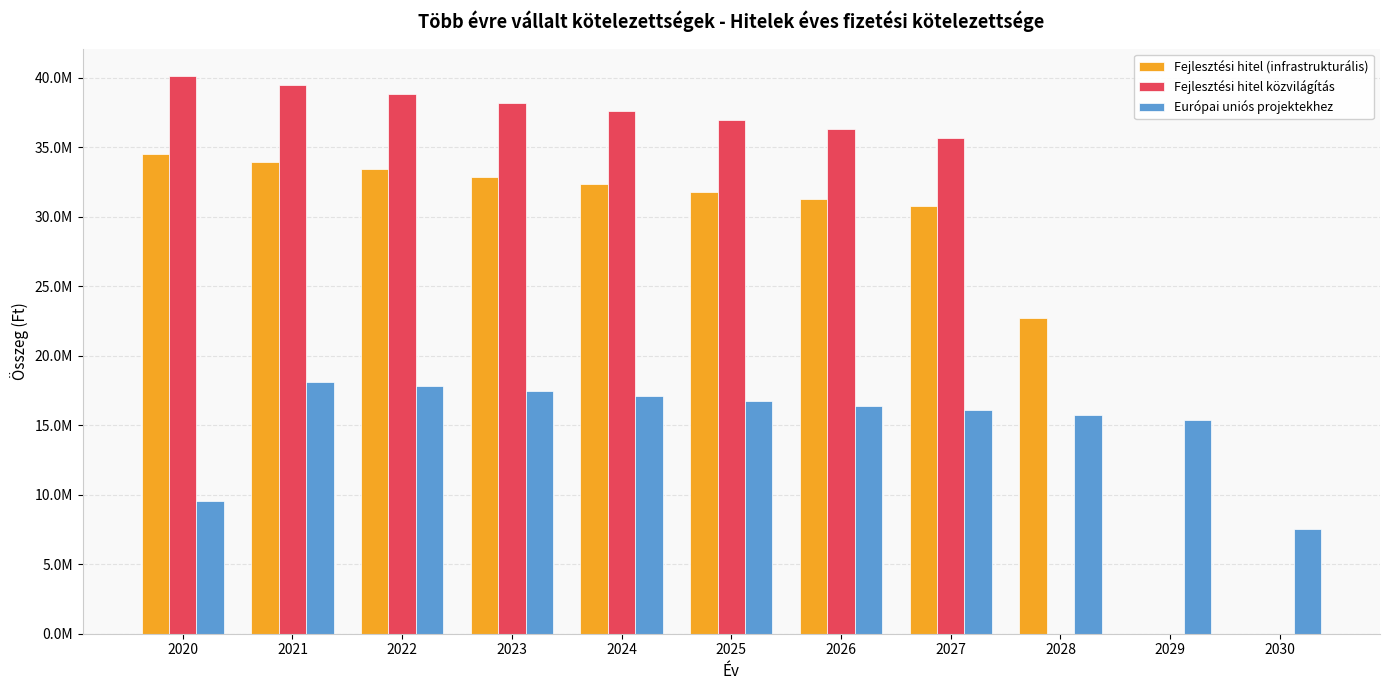

Does the chart contain stacked bars?

No